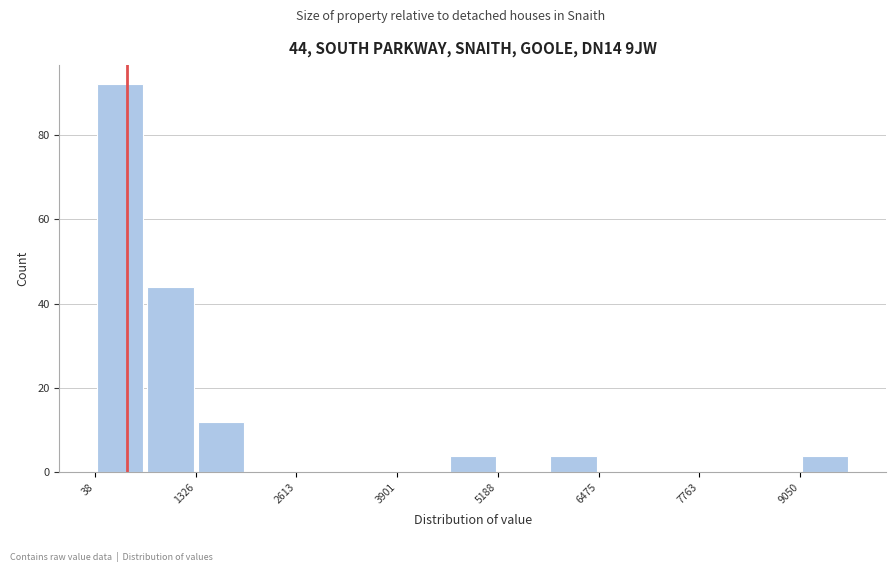

Read against the x-axis, roughly where is the centre of the tallest bar?

400